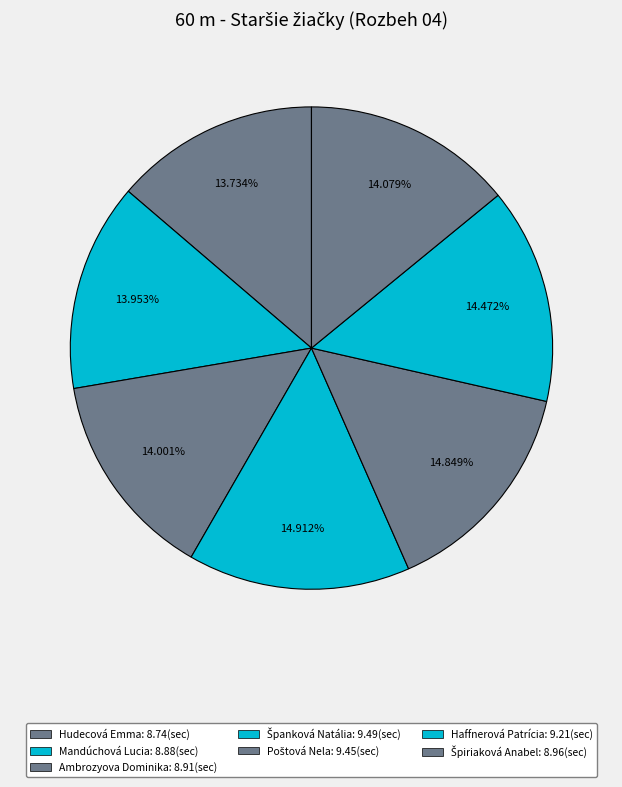

What is the total percentage of Poštová Nela and Mandúchová Lucia?

28.8%